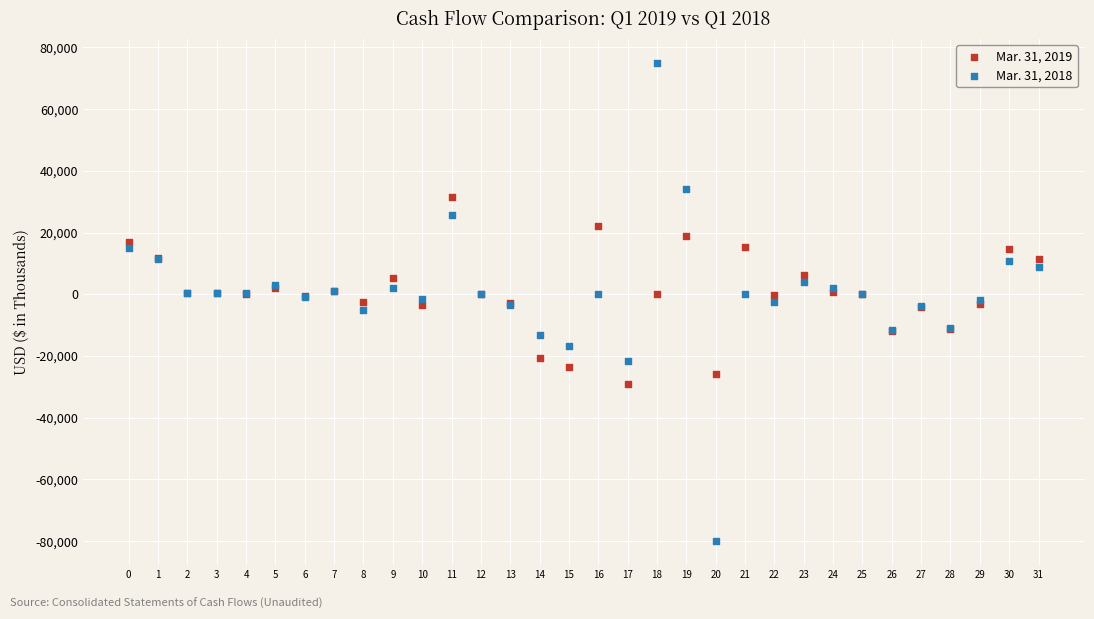

Which series contains the lowest Y value?

Mar. 31, 2018